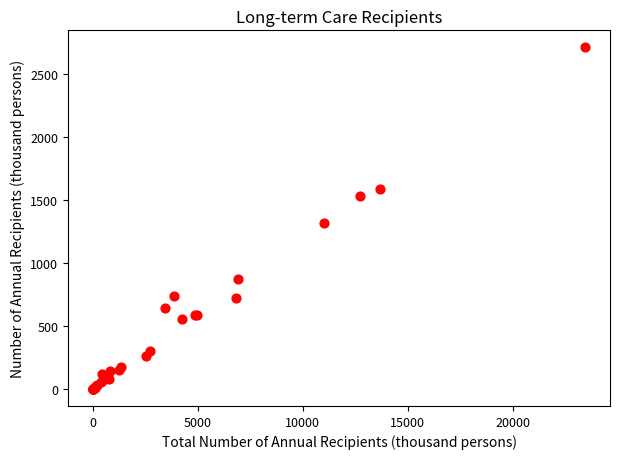

What Y value in the scatter plot is closest to 1355?

1314.3